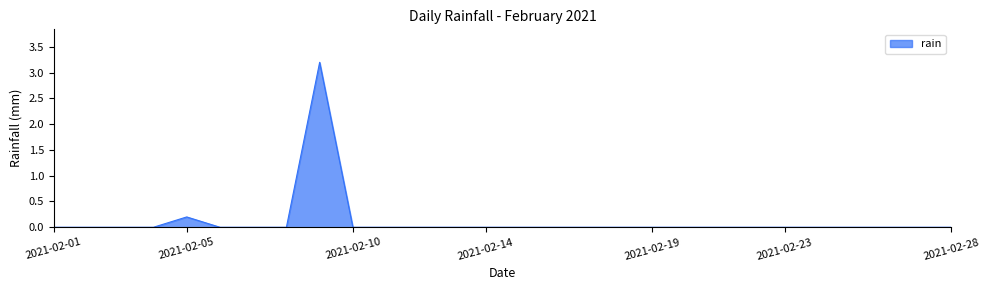

What is the greatest value displayed?

3.2